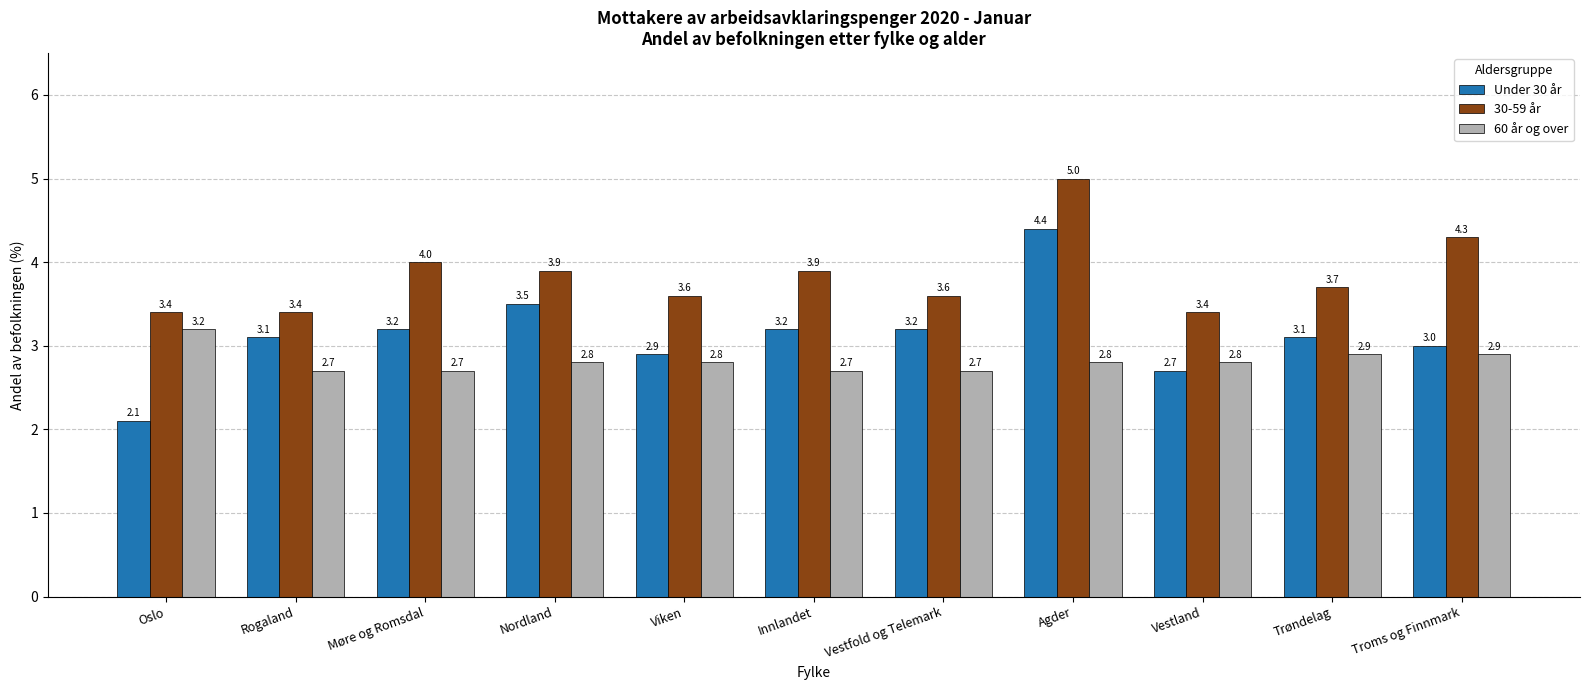

Which series has the largest total across all categories?

30-59 år